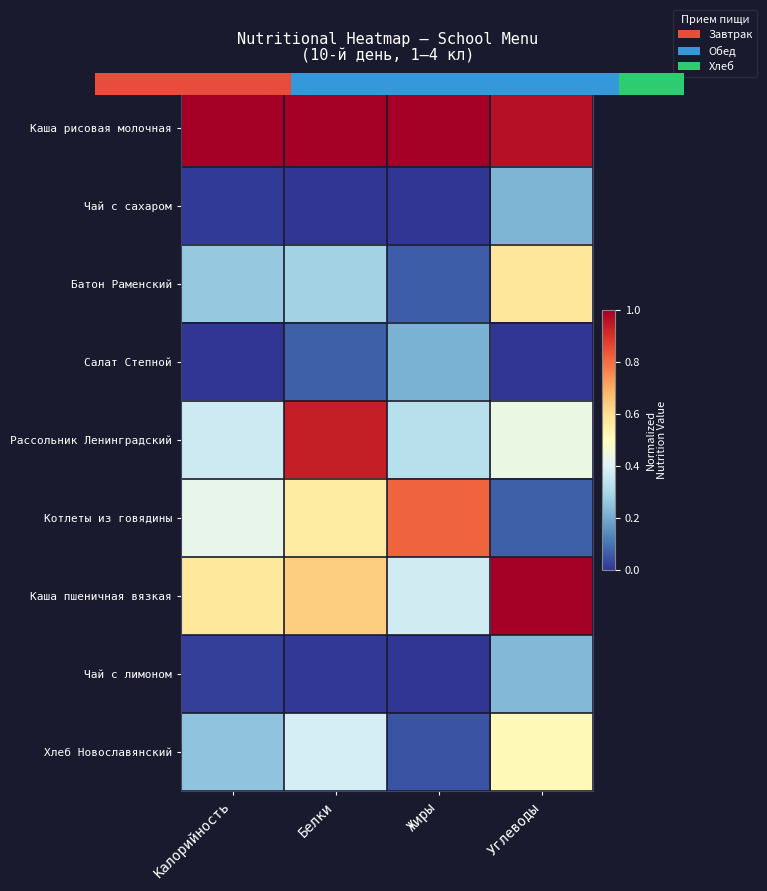

What is the difference between the highest and lowest values at Калорийность?

1.0